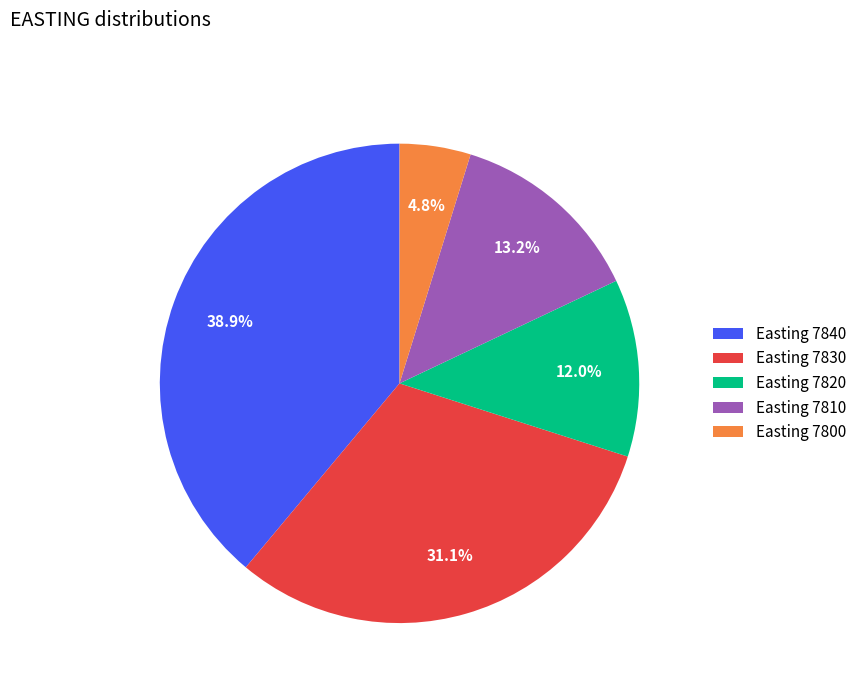

Rank the categories by value from highest to lowest.

Easting 7840, Easting 7830, Easting 7810, Easting 7820, Easting 7800